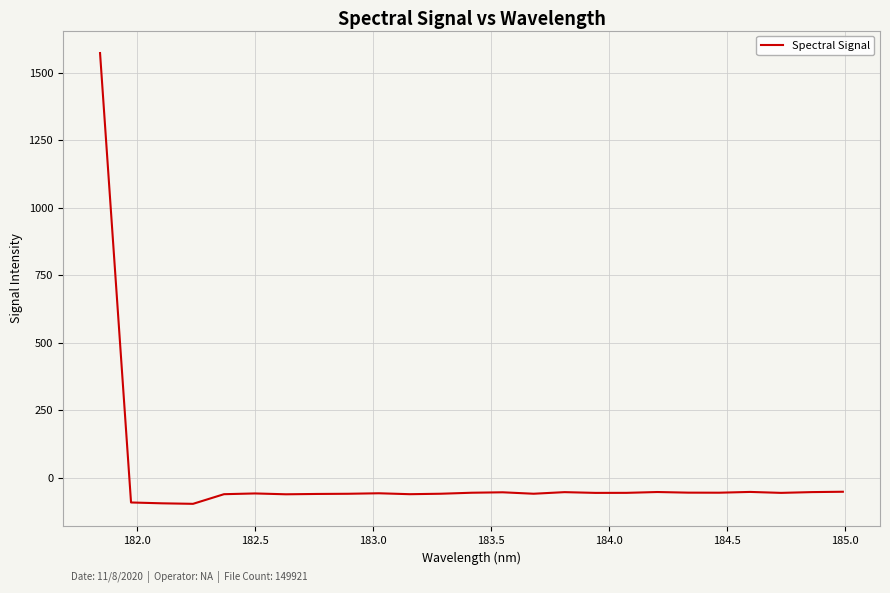

What is the greatest value displayed?

1573.1